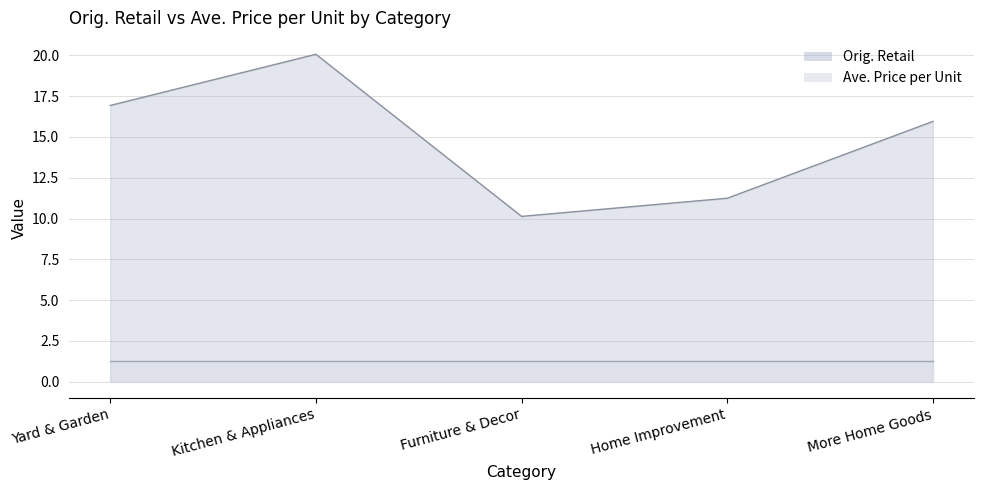

List the labels in order of Ave. Price per Unit value, smallest first.

Yard & Garden, Kitchen & Appliances, Furniture & Decor, Home Improvement, More Home Goods